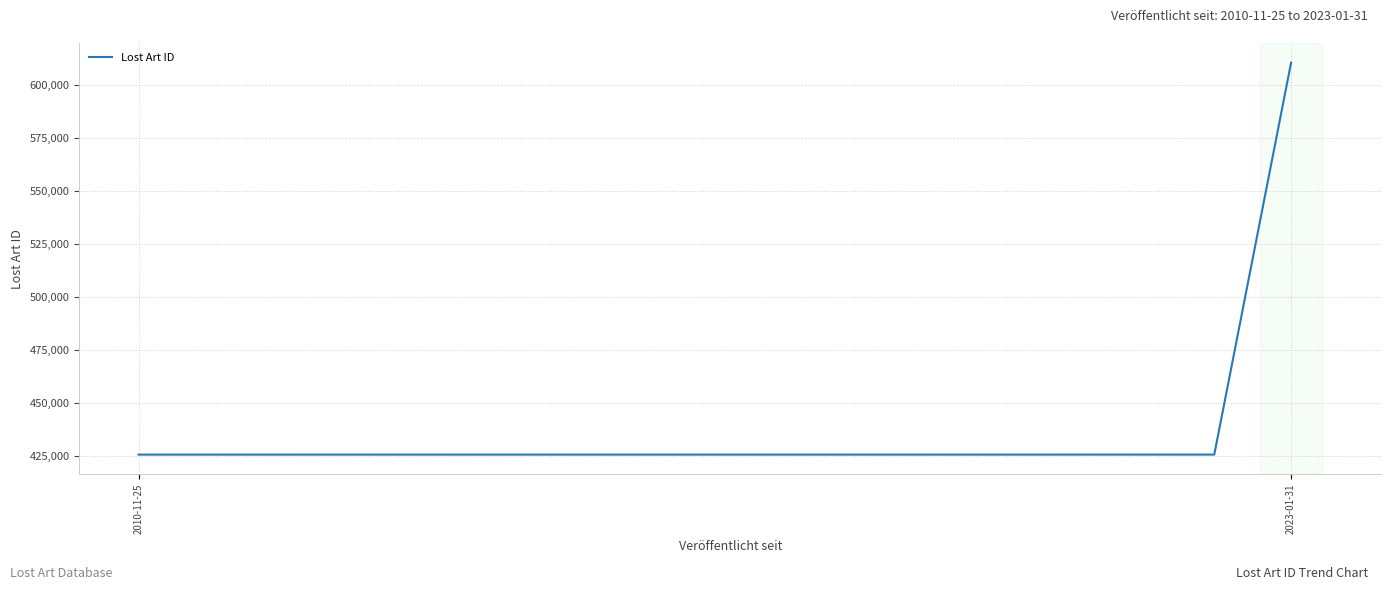

How many categories are shown in the chart?

16